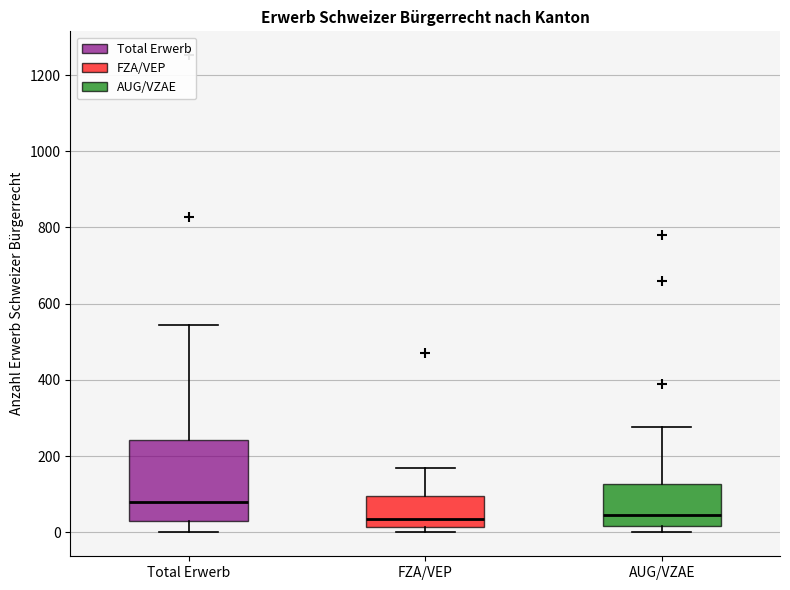

Which box is the tallest, from its lower edge to its upper edge?

Total Erwerb